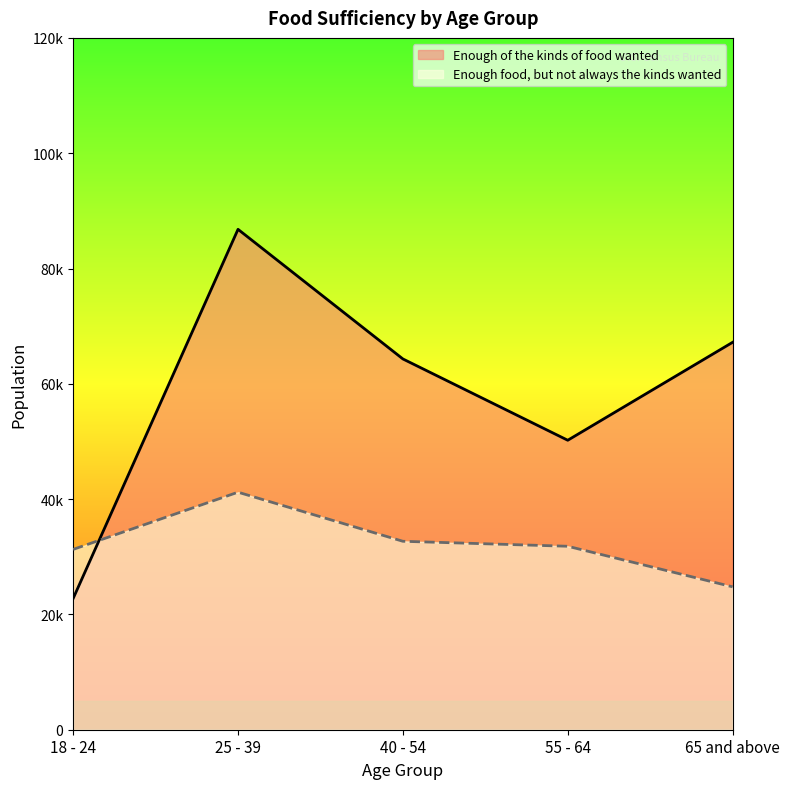

True or false: Enough food, but not always the kinds wanted has a value of 32685 at 40 - 54.

True